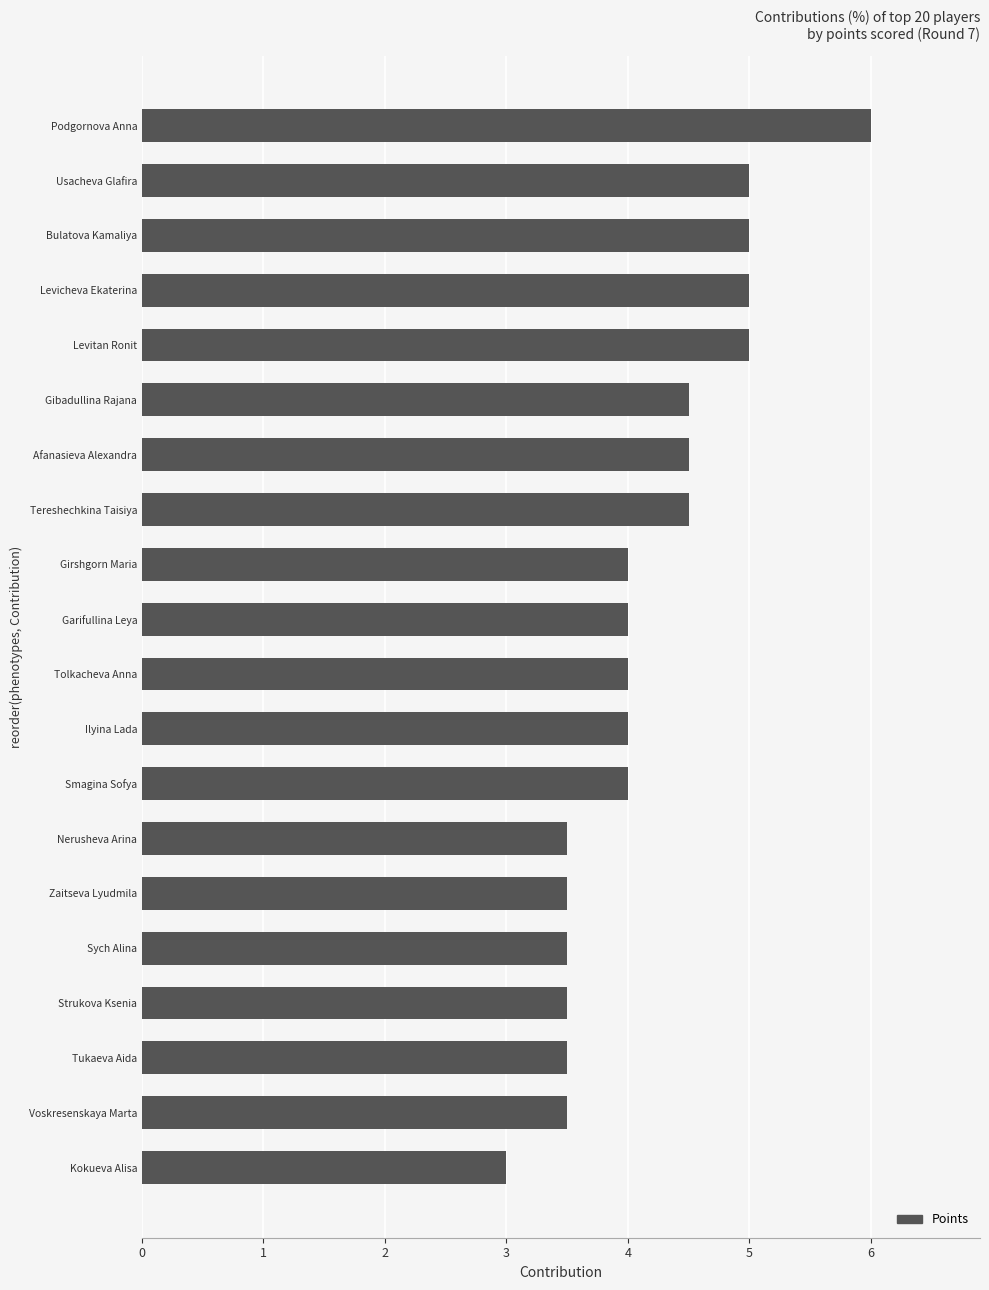

Count the values in the range 3 to 5.

19